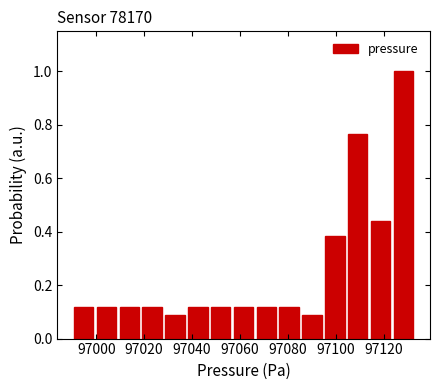

How tall is the bar that spans 97076 to 97086 on the x-axis? Neither the bar edges nor the heights are printed on the chart, so give them approximately, as read against the axes.

0.12